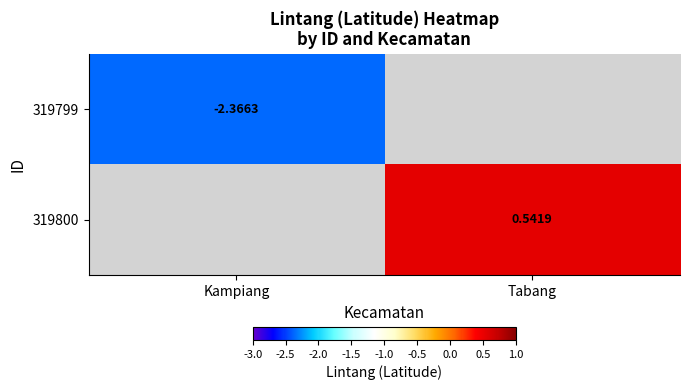

List the labels in order of 319800 value, smallest first.

Kampiang, Tabang